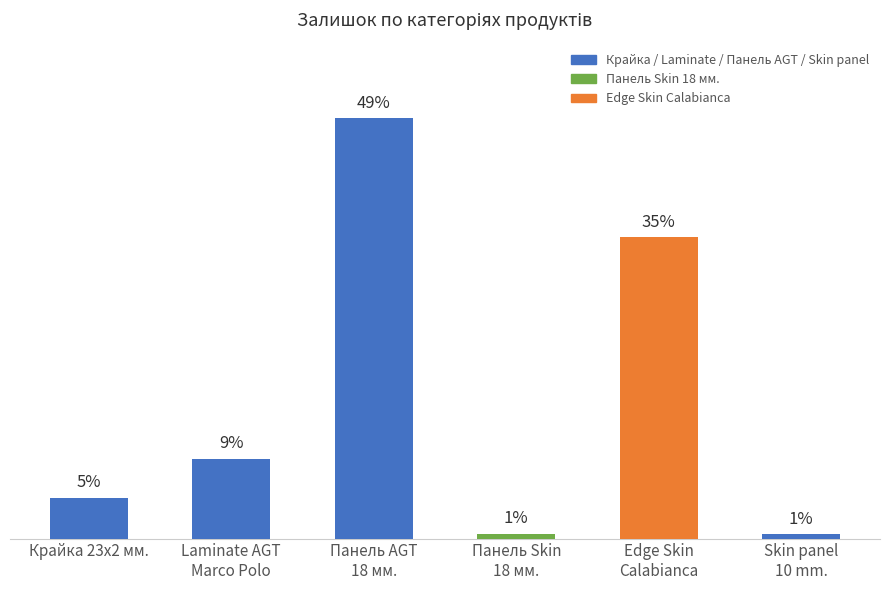

How many bars are there in total?

6